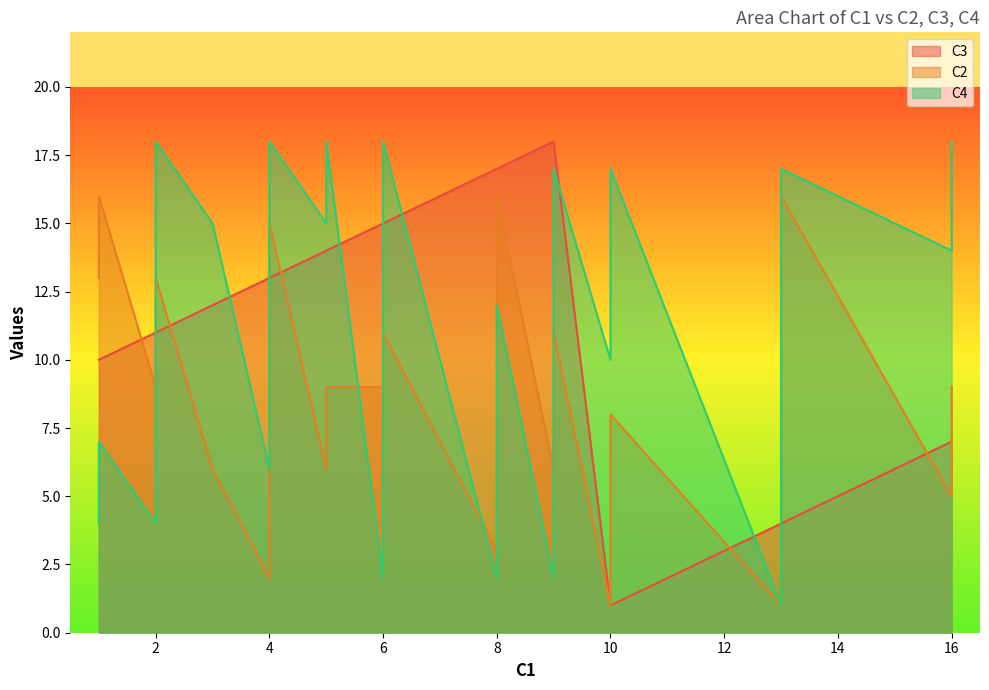

True or false: C2 has a value of 3 at 3.

False